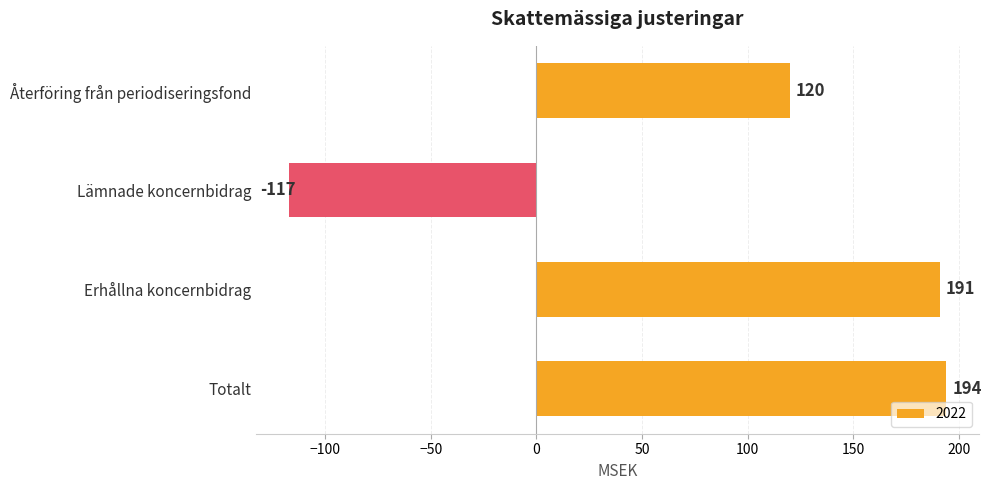

The value at Lämnade koncernbidrag is -117. True or false?

True